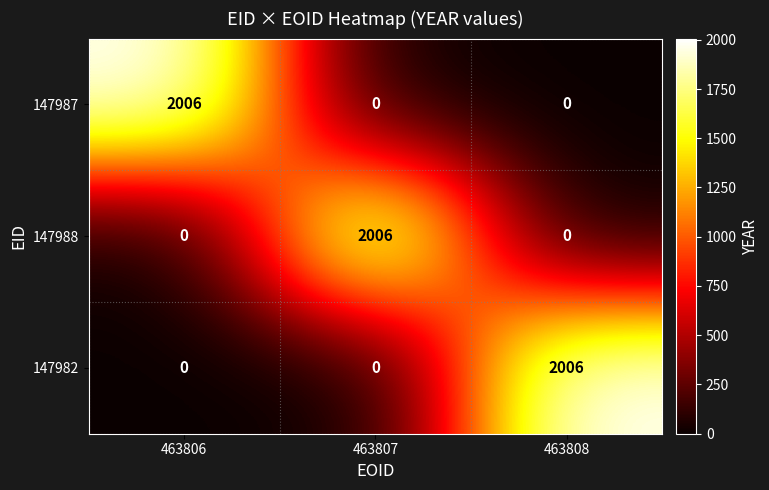

How many distinct data groups are displayed?

3